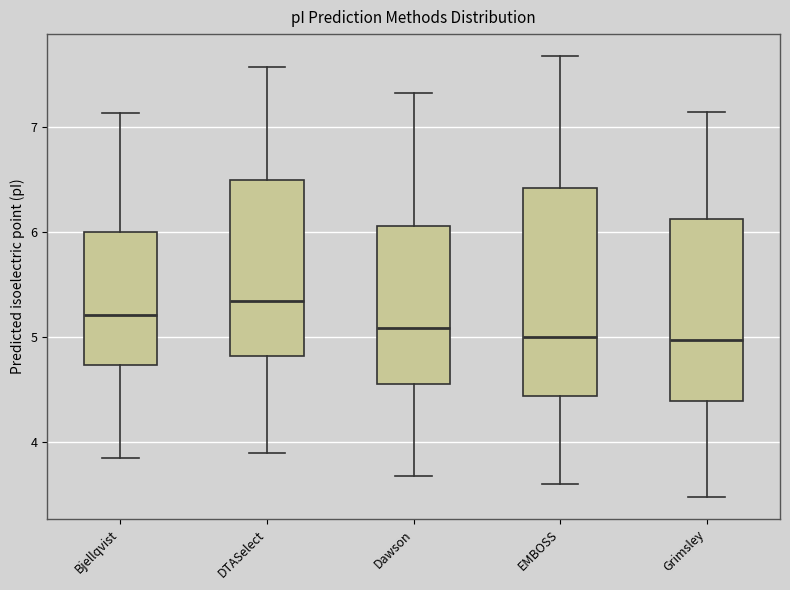

Comparing the boxes themselves (not the whiskers), which one is the tallest?

EMBOSS